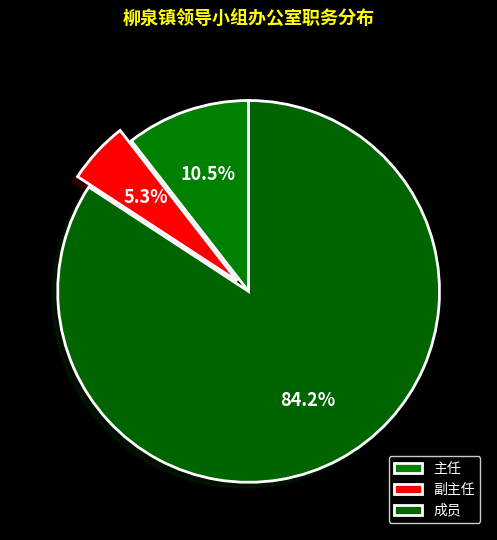

Is there any slice that represents more than half of the pie?

Yes